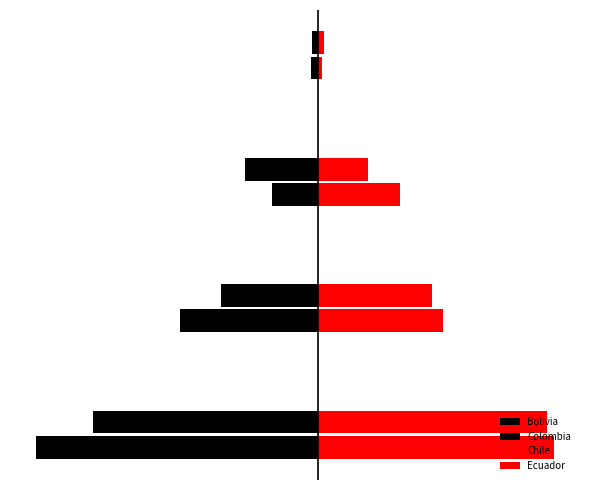

What is the value of the Colombia bar at the 2nd from the left?

-8.5